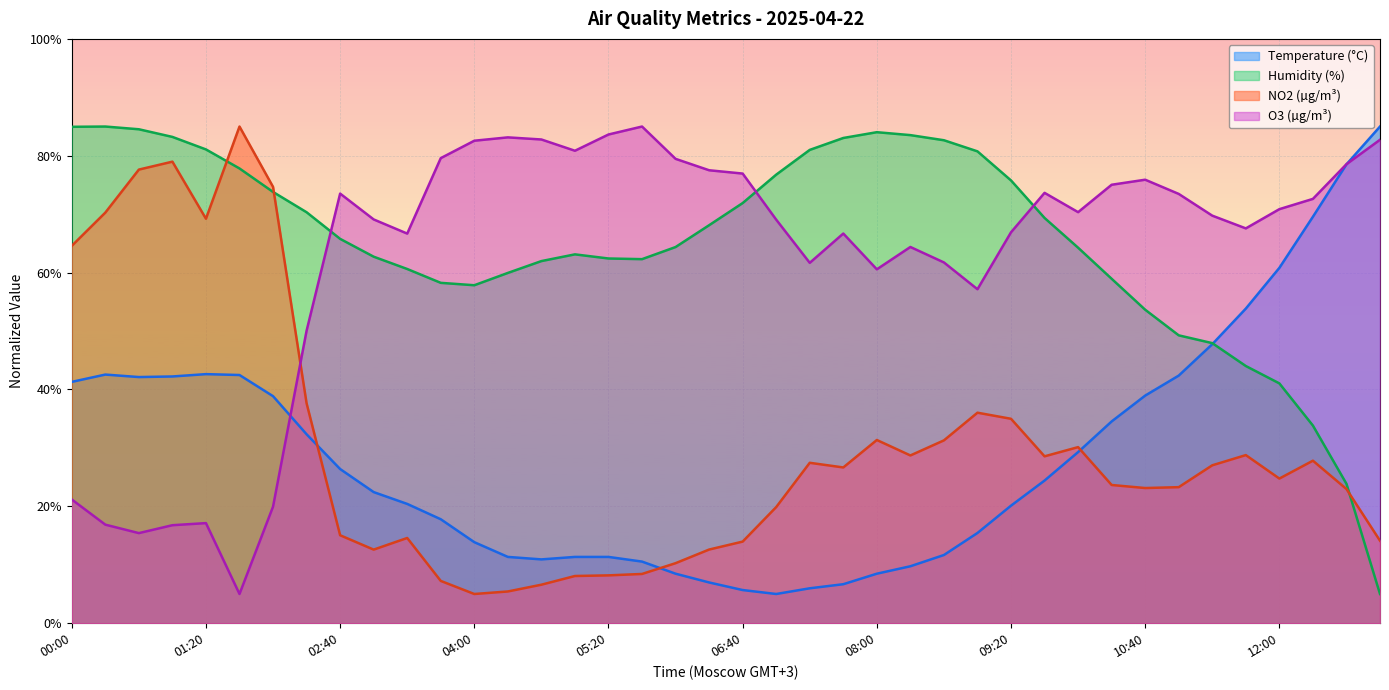

What is the difference between the maximum and minimum values in the Humidity (%) series?

80.0